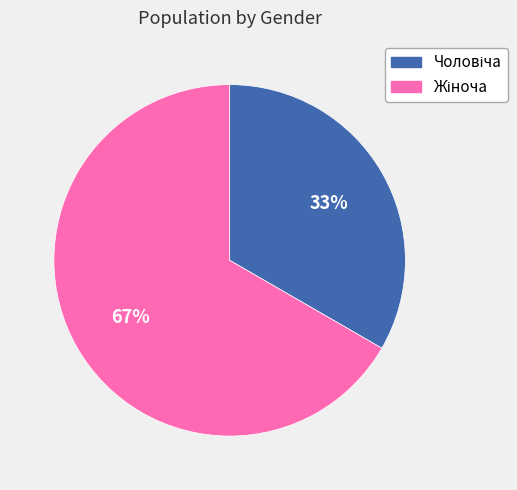

Is there any slice that represents more than half of the pie?

Yes